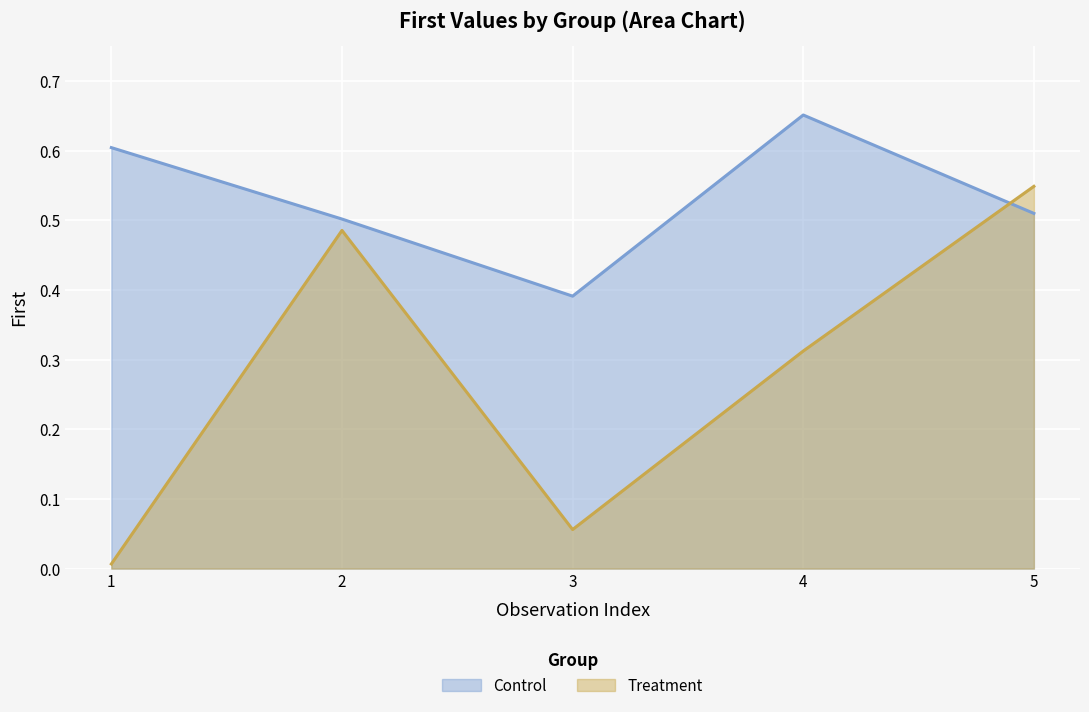

Is the value of Treatment at 1 greater than the value of Control at 4?

No